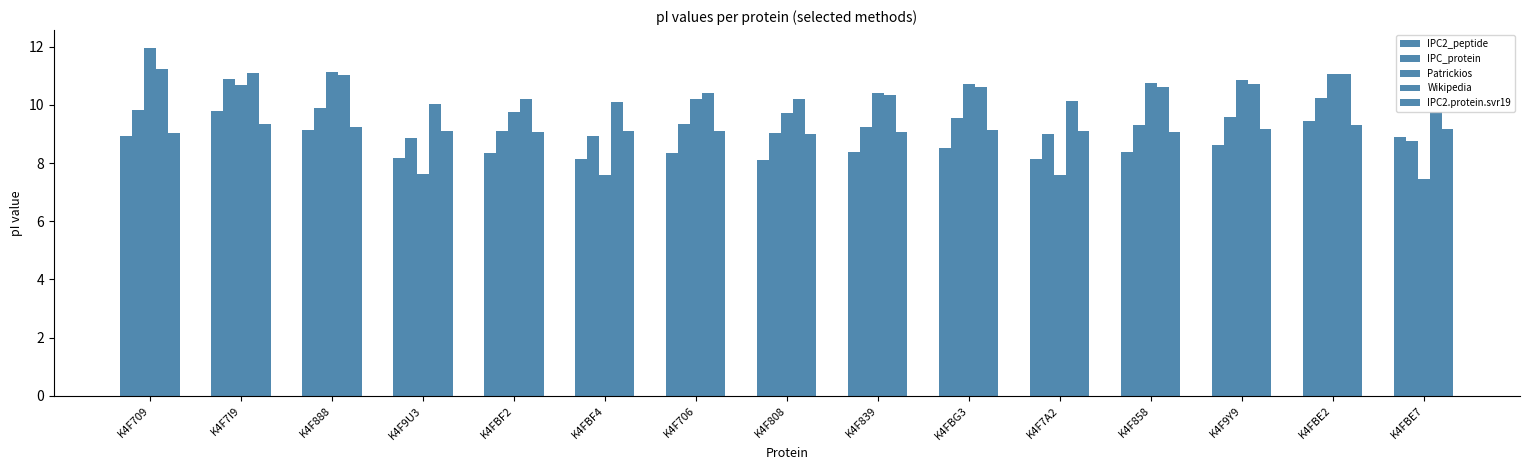

What is the label of the 2nd bar from the right?

K4FBE2